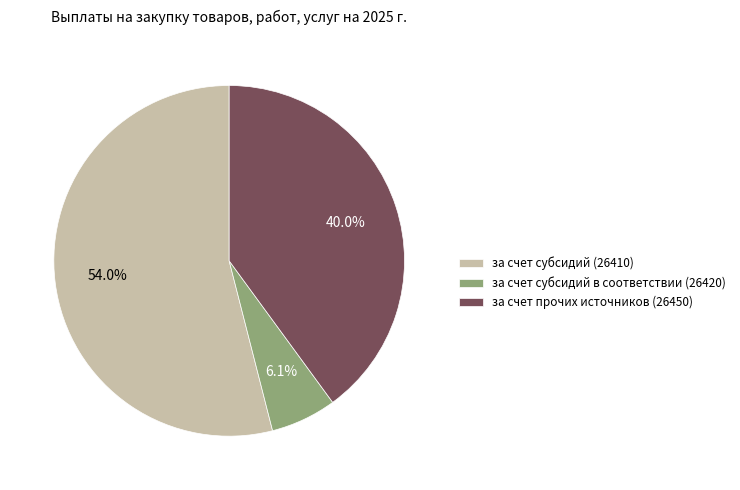

Approximately how many times larger is the value at за счет прочих источников (26450) compared to за счет субсидий в соответствии (26420)?

6.6